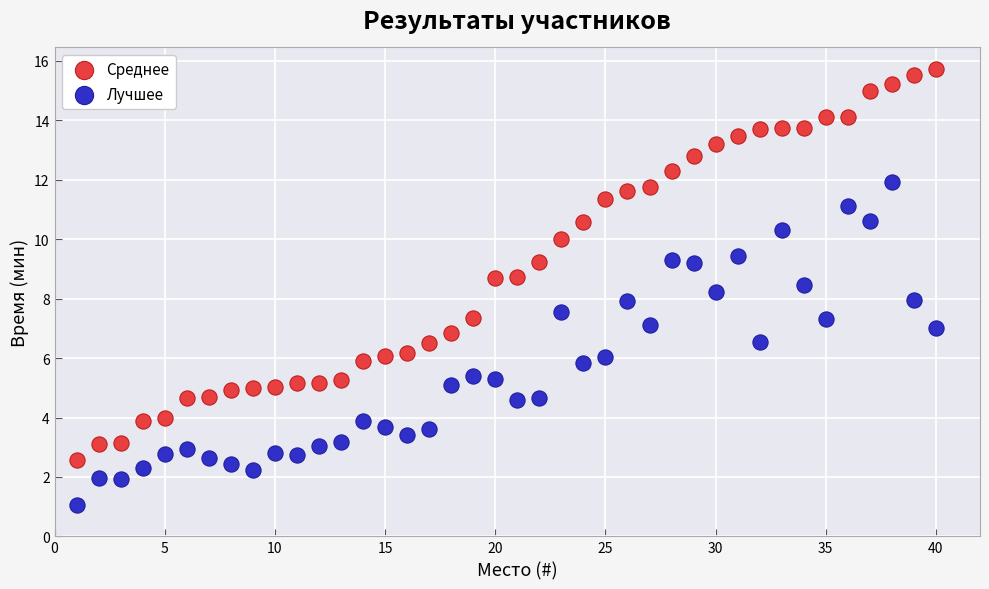

Which series reaches the maximum Y coordinate?

Среднее